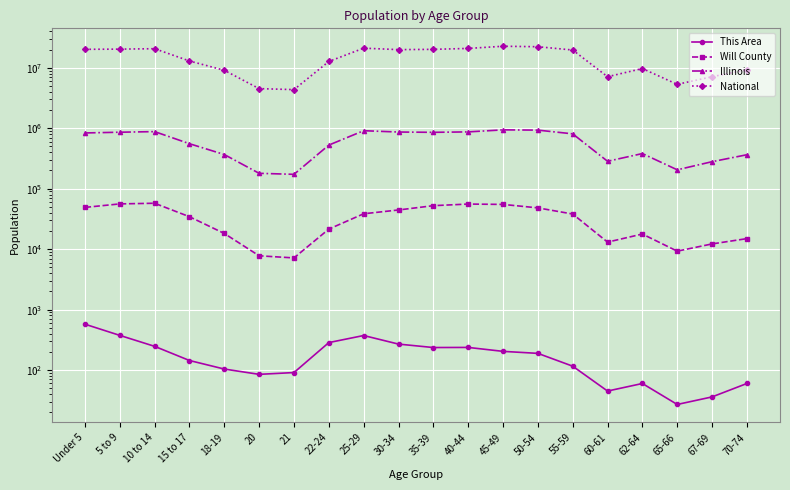

True or false: Illinois and Will County intersect in this chart.

False